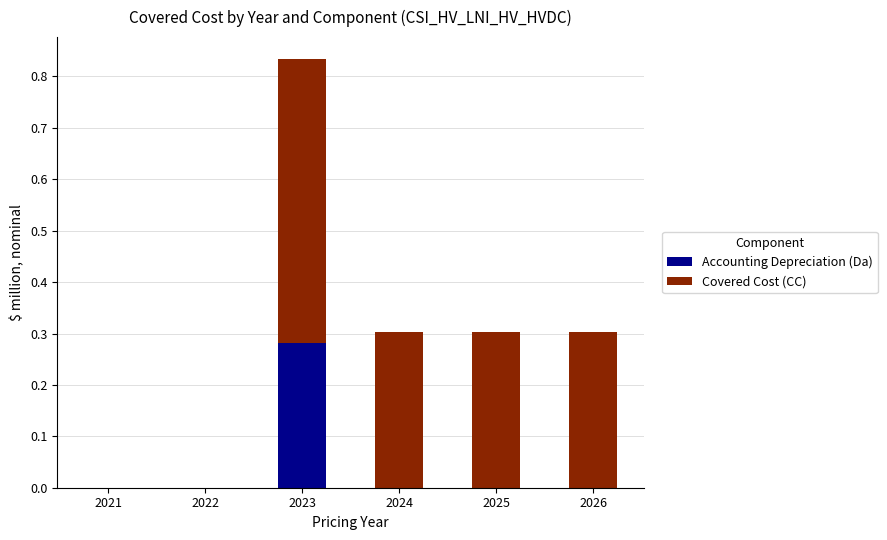

At which category is the sum across all series the highest?

2023